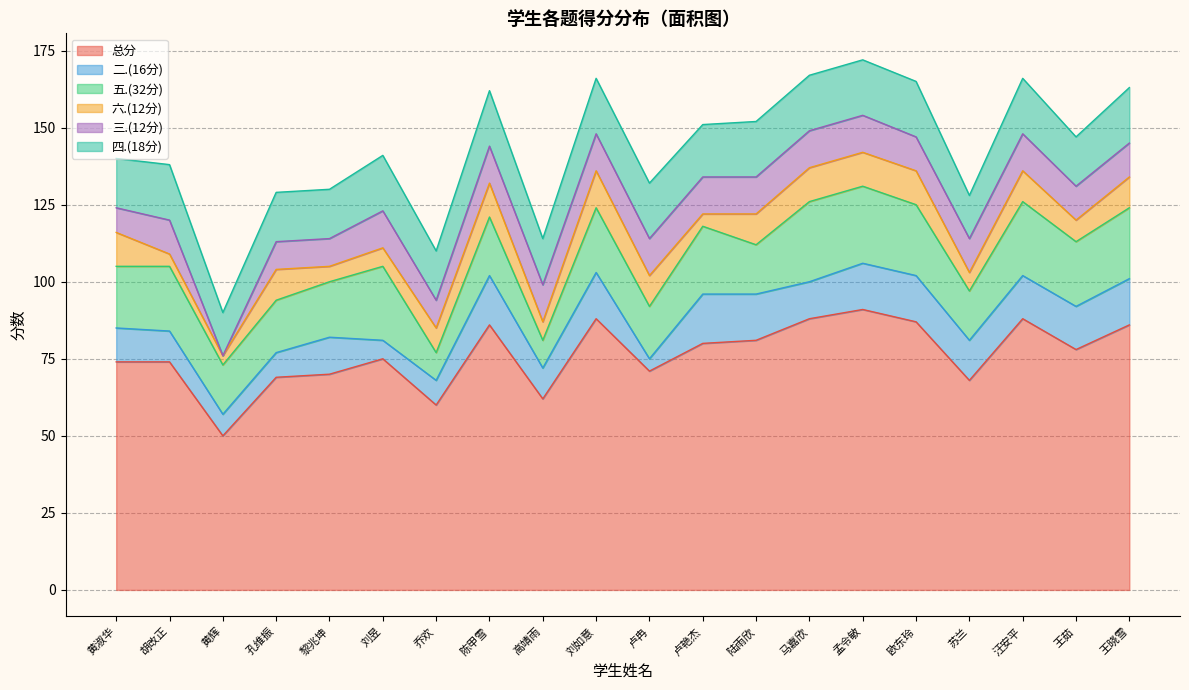

True or false: 四.(18分) has more than 2 interior local peaks.

True